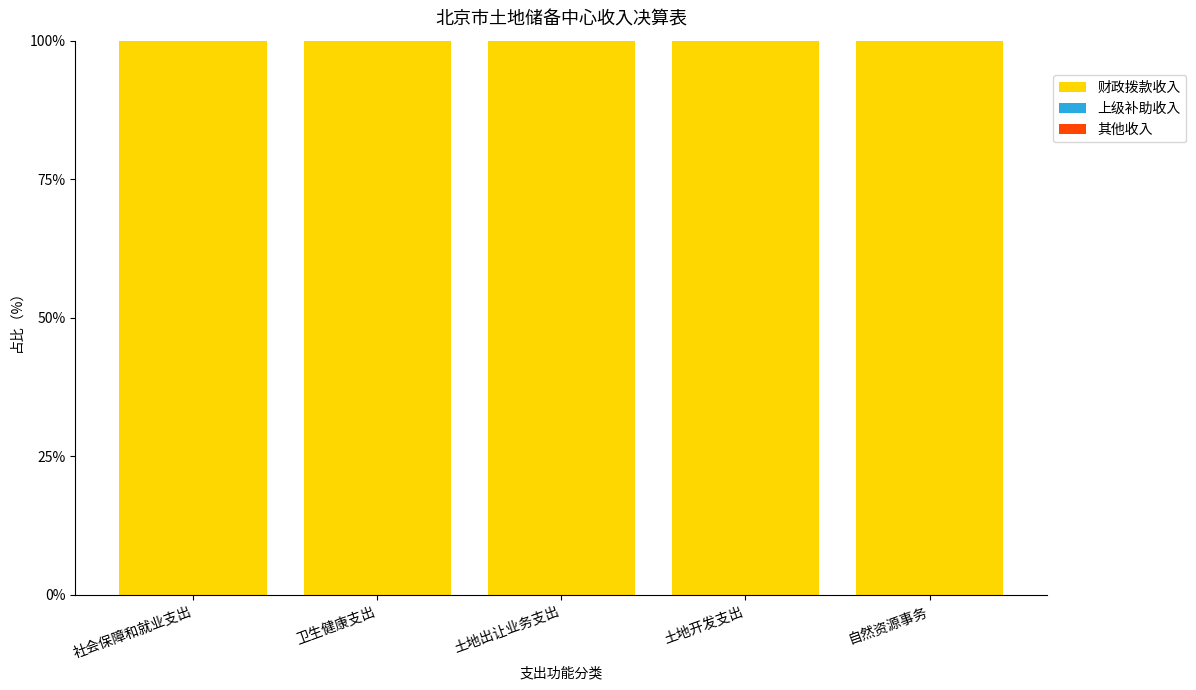

What is the total value across all series at 社会保障和就业支出?

100.0